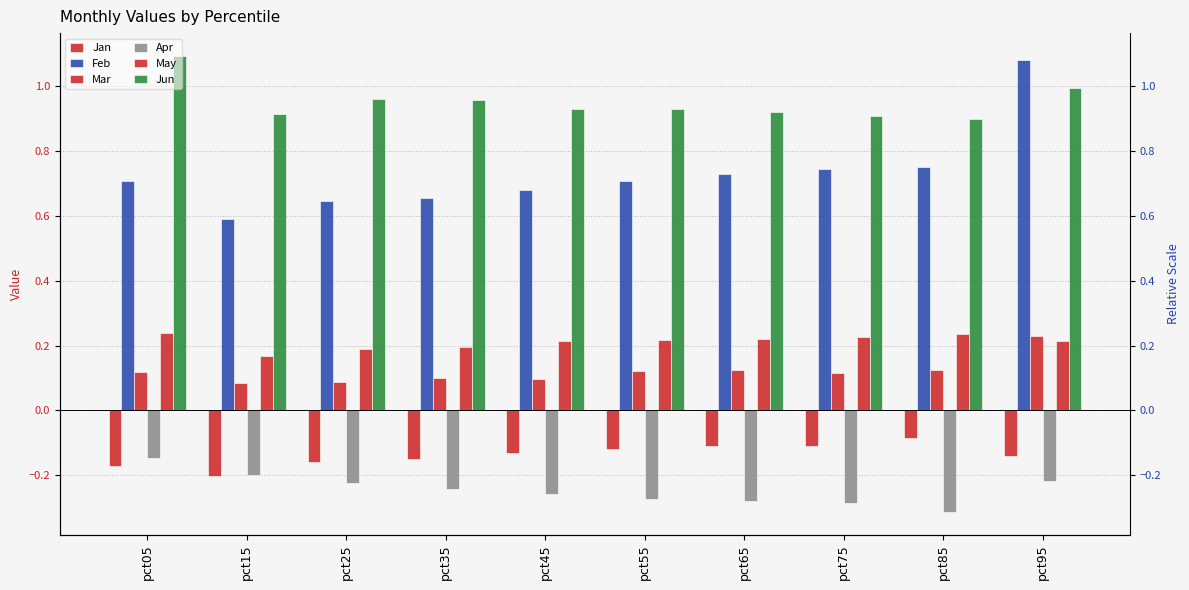

What is the highest value of the Feb series?

1.1